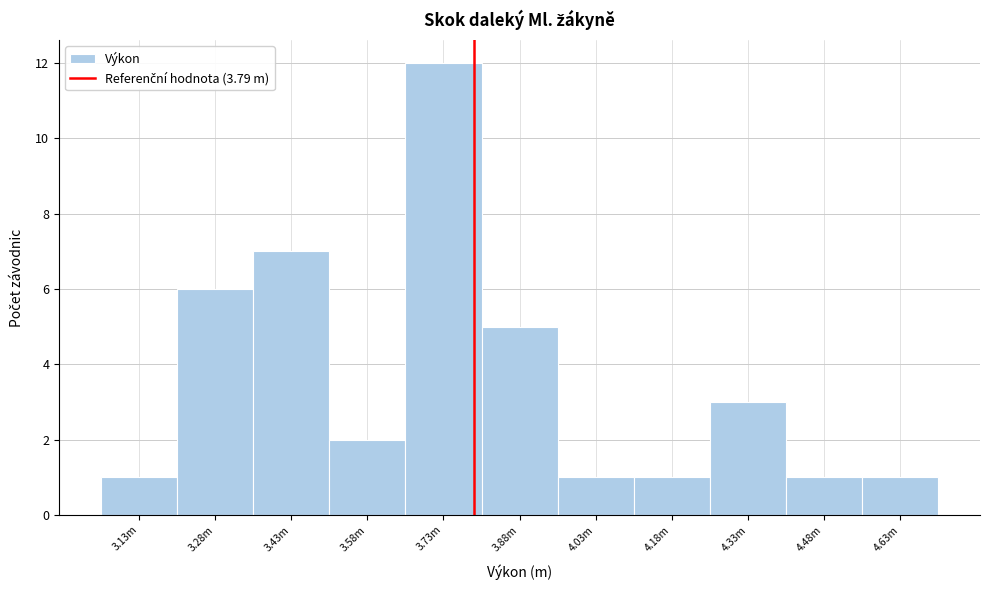

Reading right to left, what are all the values shown in this chart?

4.63m=1	4.48m=1	4.33m=3	4.18m=1	4.03m=1	3.88m=5	3.73m=12	3.58m=2	3.43m=7	3.28m=6	3.13m=1